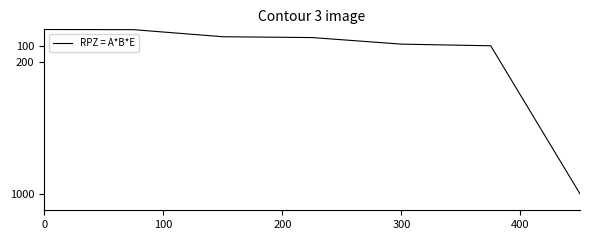

True or false: there are more than 2 points higher than both neighbors.

False